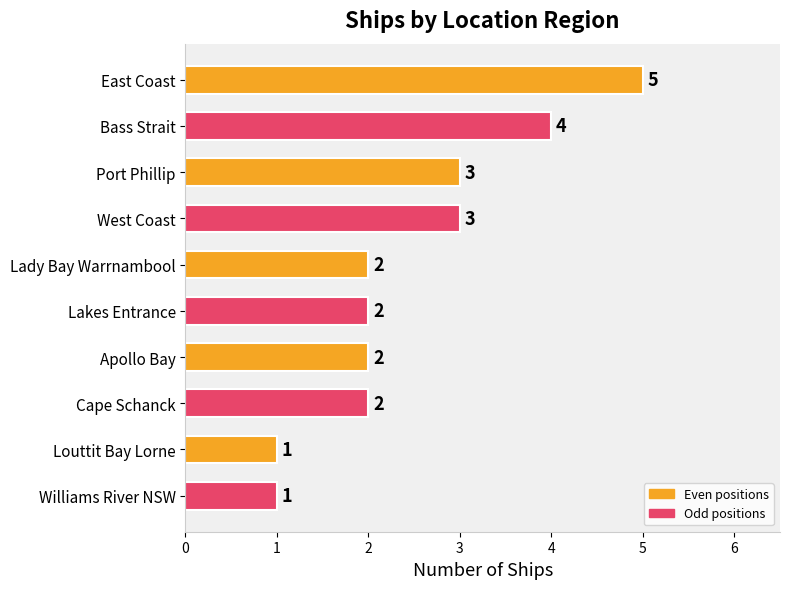

Count the values in the range 2 to 3.

6